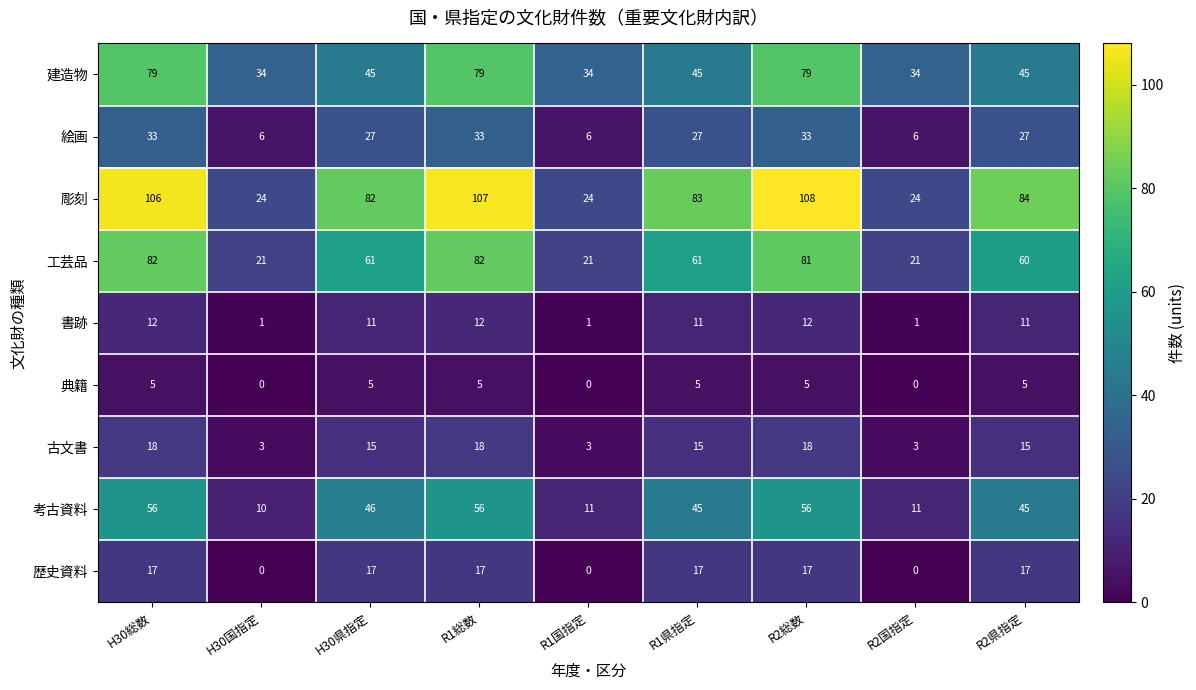

How many distinct data groups are displayed?

9